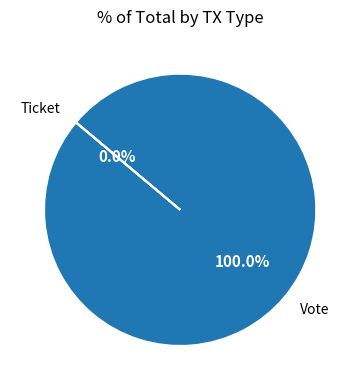

To the nearest percent, what percentage of the pie is Vote?

100%